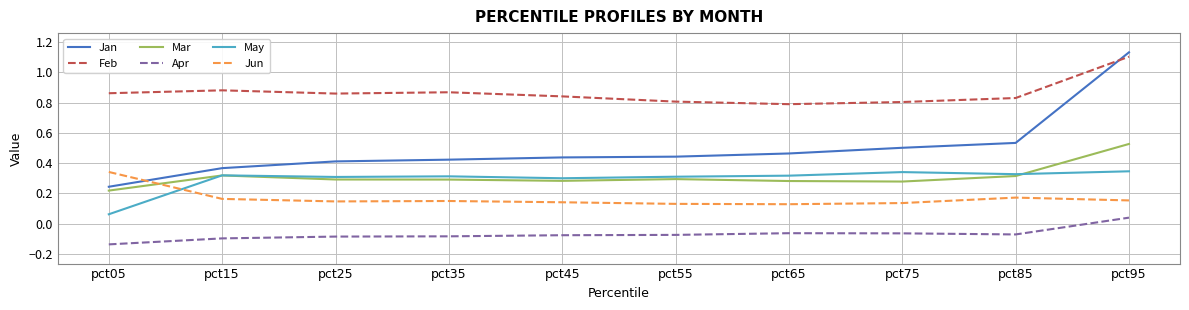

True or false: Feb and May intersect in this chart.

False